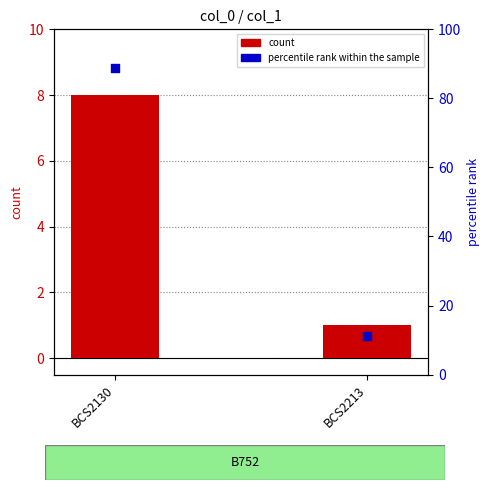

Which series contains the highest Y value?

percentile rank within the sample